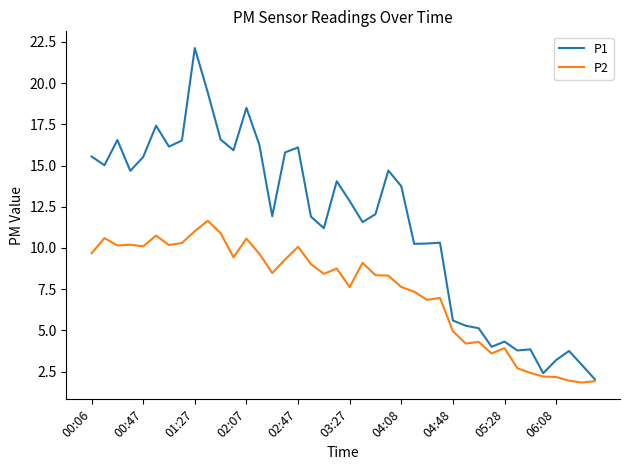

What is the maximum value shown in the chart?

22.1